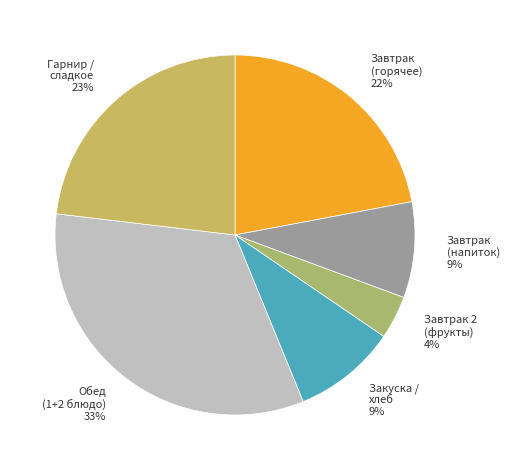

Which has a higher value, Обед (1+2 блюдо) 33% or Завтрак (горячее) 22%?

Обед (1+2 блюдо) 33%